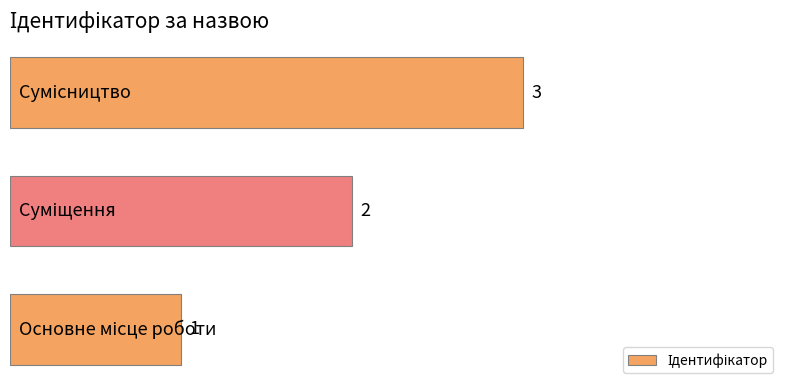

What is the maximum value shown in the chart?

3